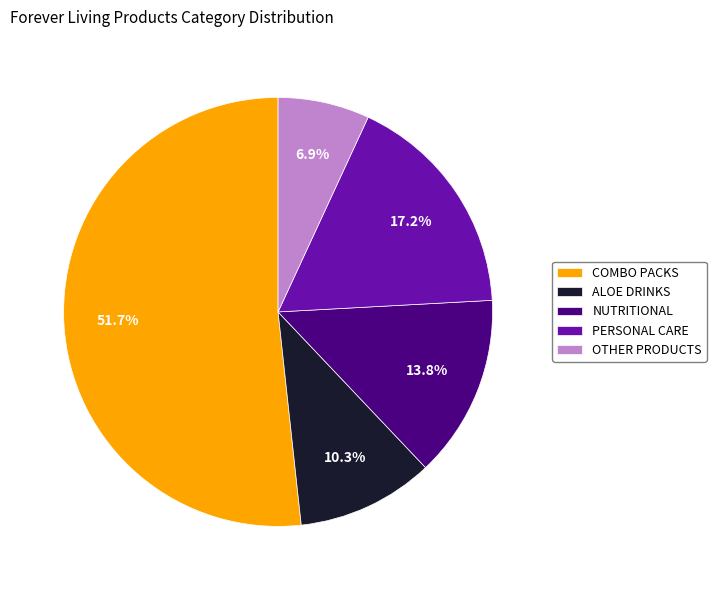

How many segments does this pie chart have?

5